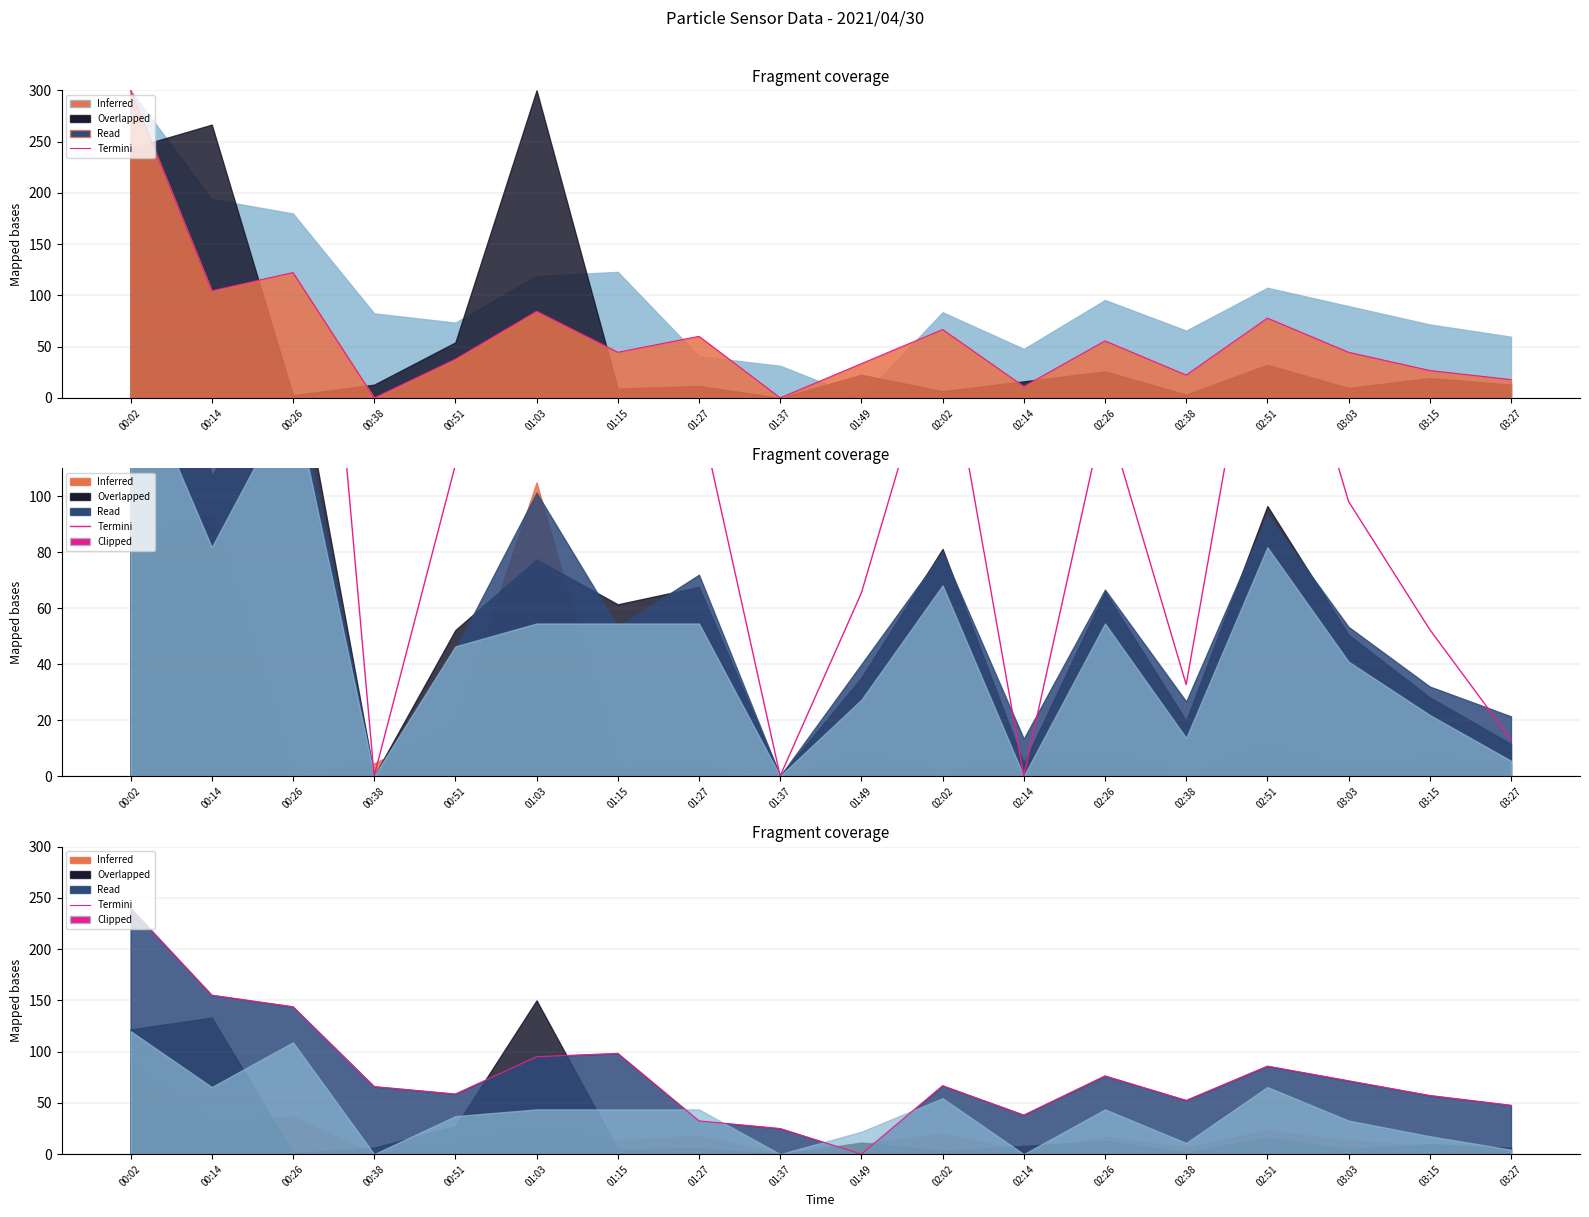

At which label does Termini reach its minimum?

00:38